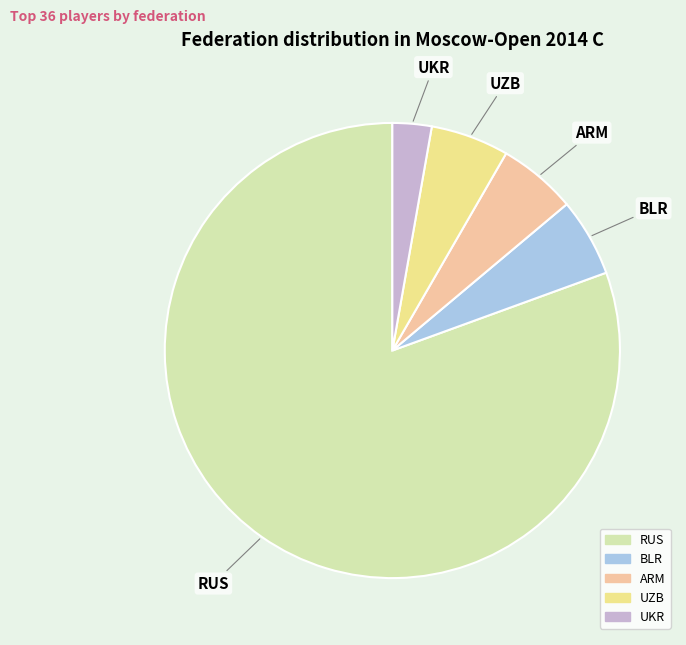

The RUS slice represents 81% of the pie. True or false?

True